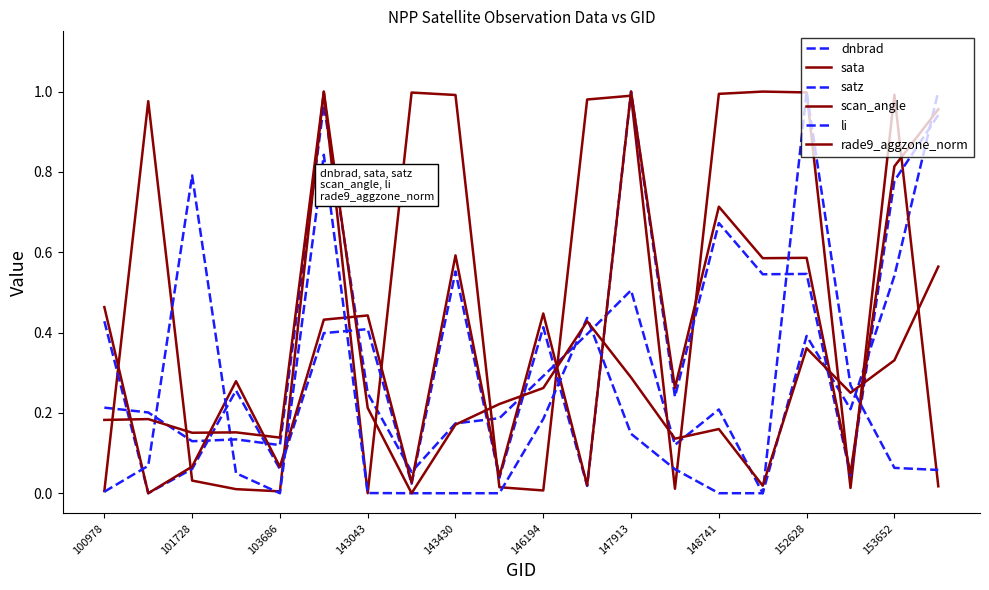

Reading right to left, transcribe all the data shown in this chart.

dnbrad: 1.0	0.5	0.2	0.4	0.0	0.2	0.1	0.5	0.4	0.3	0.2	0.2	0.1	0.2	1.0	0.1	0.1	0.1	0.2	0.2
sata: 0.0	1.0	0.0	1.0	1.0	1.0	0.0	1.0	1.0	0.0	0.0	1.0	1.0	0.0	1.0	0.0	0.0	0.0	1.0	0.0
satz: 0.9	0.8	0.0	0.5	0.5	0.7	0.2	1.0	0.0	0.4	0.0	0.6	0.0	0.4	0.4	0.1	0.3	0.1	0.0	0.4
scan_angle: 1.0	0.8	0.0	0.6	0.6	0.7	0.3	1.0	0.0	0.4	0.0	0.6	0.0	0.4	0.4	0.1	0.3	0.1	0.0	0.5
li: 0.1	0.1	0.3	1.0	0.0	0.0	0.1	0.1	0.4	0.2	0.0	0.0	0.0	0.0	0.8	0.0	0.0	0.8	0.1	0.0
rade9_aggzone_norm: 0.6	0.3	0.3	0.4	0.0	0.2	0.1	0.3	0.4	0.3	0.2	0.2	0.0	0.2	1.0	0.1	0.2	0.2	0.2	0.2